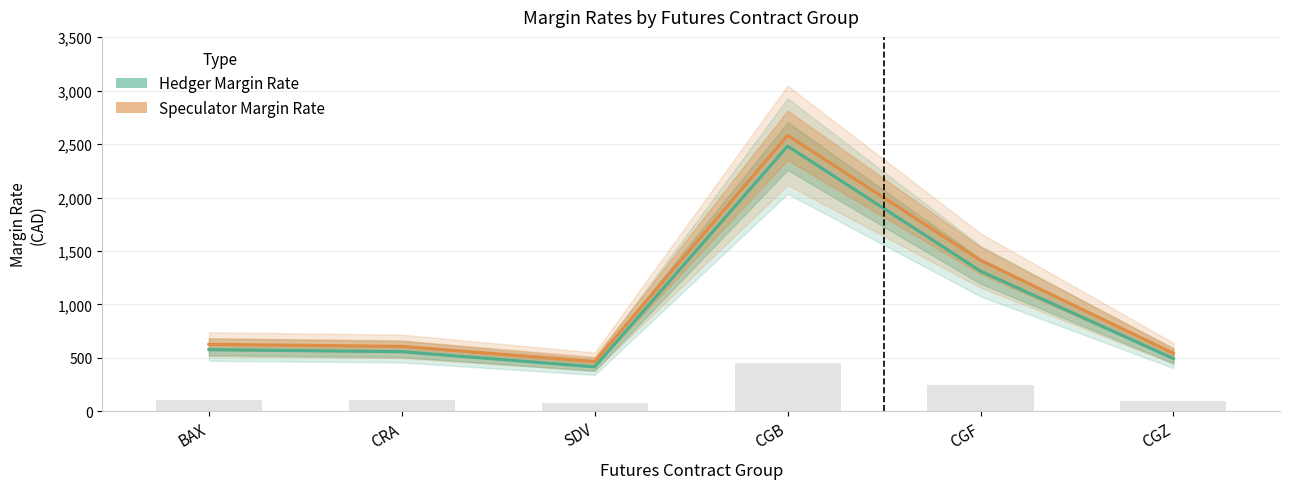

What is the minimum value shown in the chart?

416